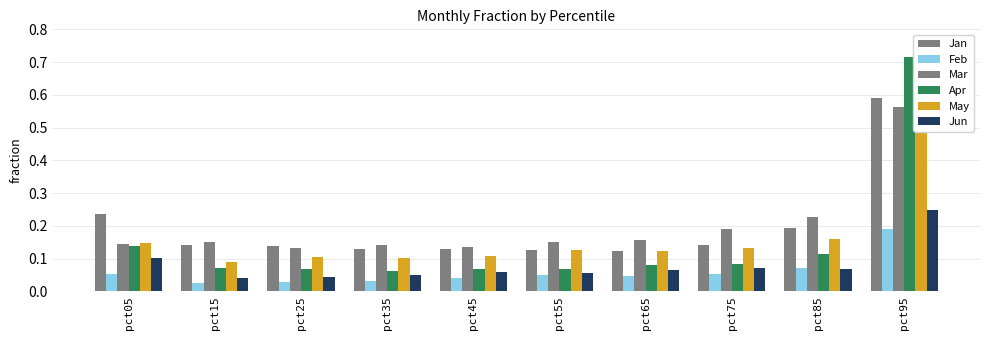

Read the Feb value at pct55.

0.1